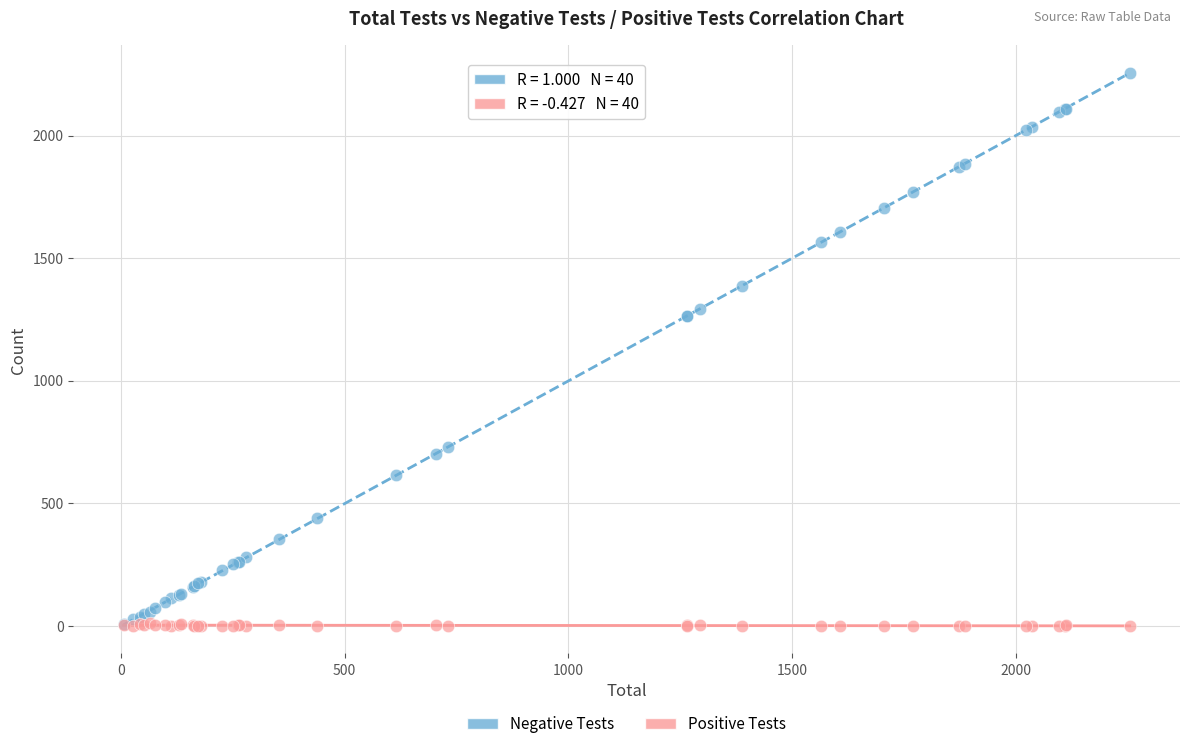

Which series reaches the maximum Y coordinate?

Negative Tests